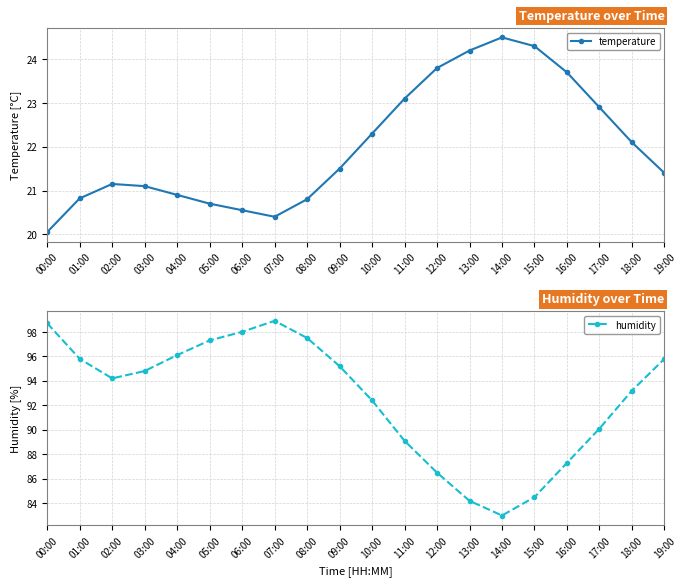

What is the maximum value shown in the chart?

98.9